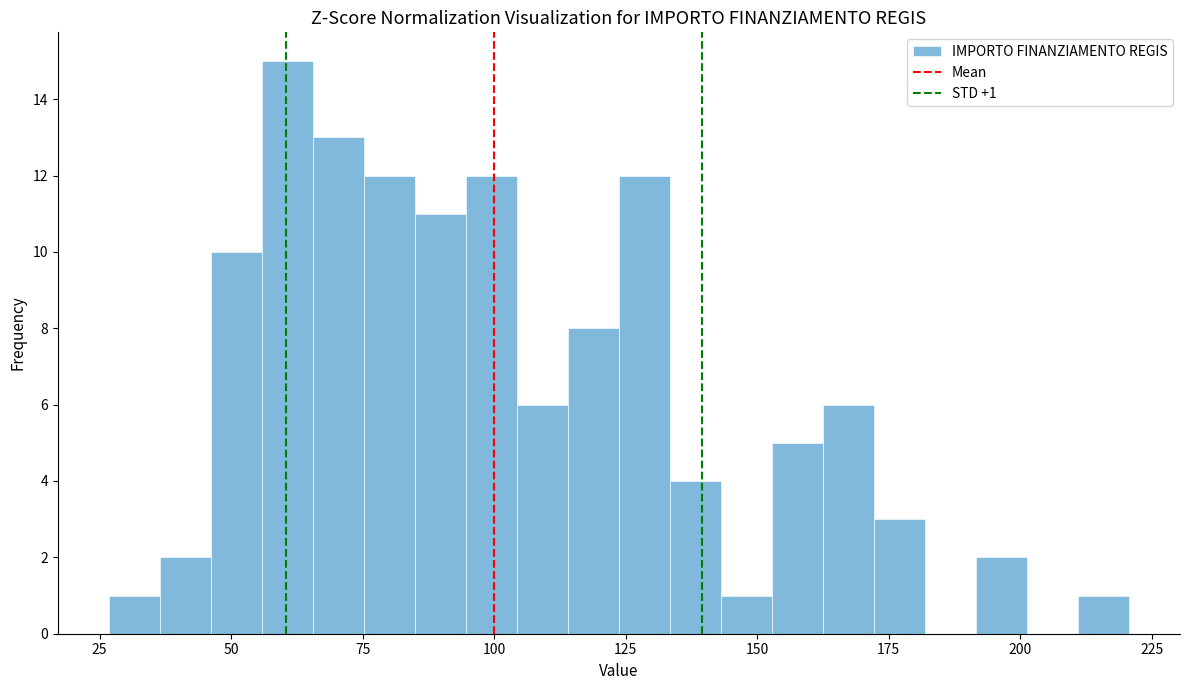

Read against the x-axis, roughly where is the centre of the tallest bar?

60